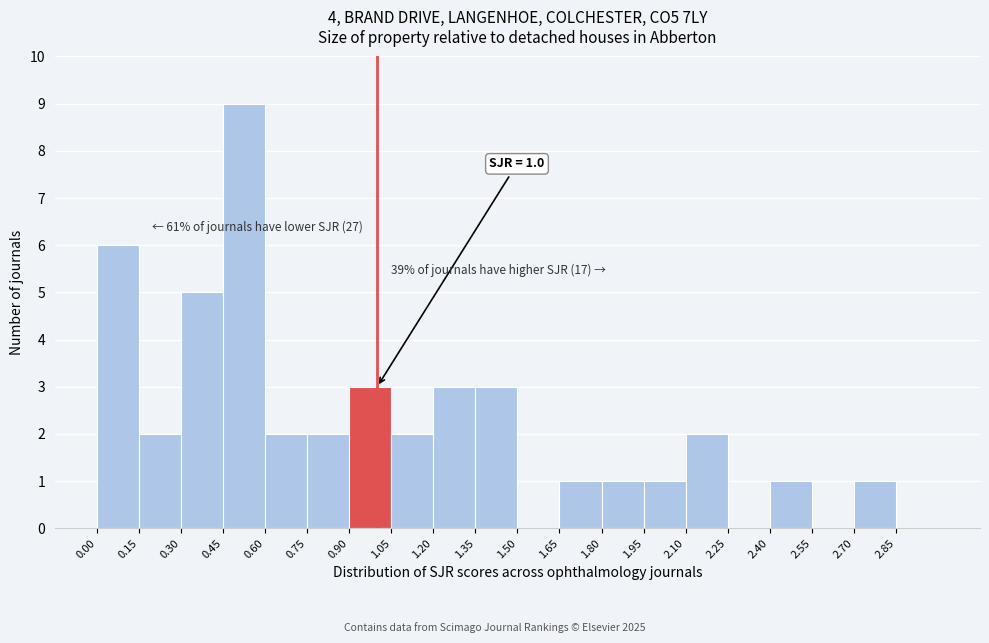

Over which range of the x-axis is the bar tallest?

0.45 to 0.60